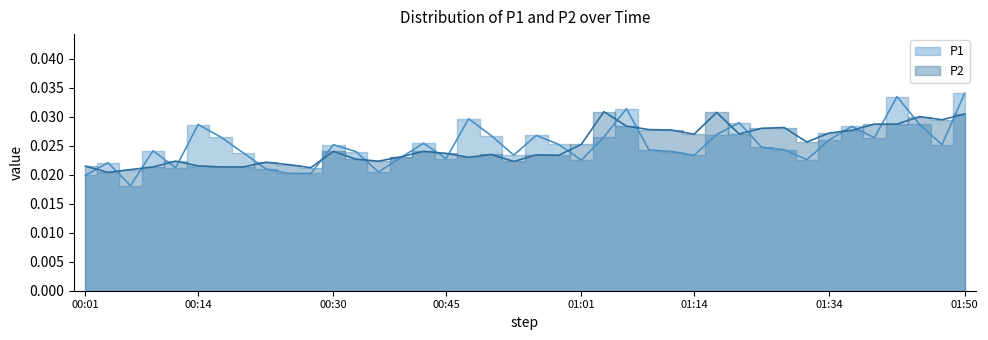

Which series ends up on top after the final intersection of P1 and P2?

P1